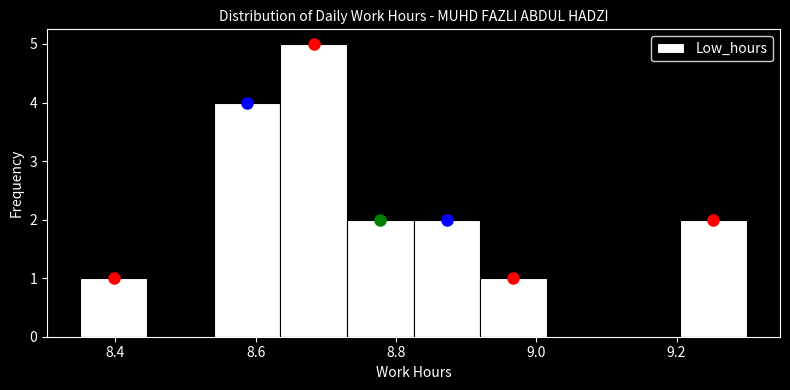

What is the height of the bar covering 8.540 to 8.635 on the x-axis? Neither the bar edges nor the heights are printed on the chart, so give them approximately, as read against the axes.

4